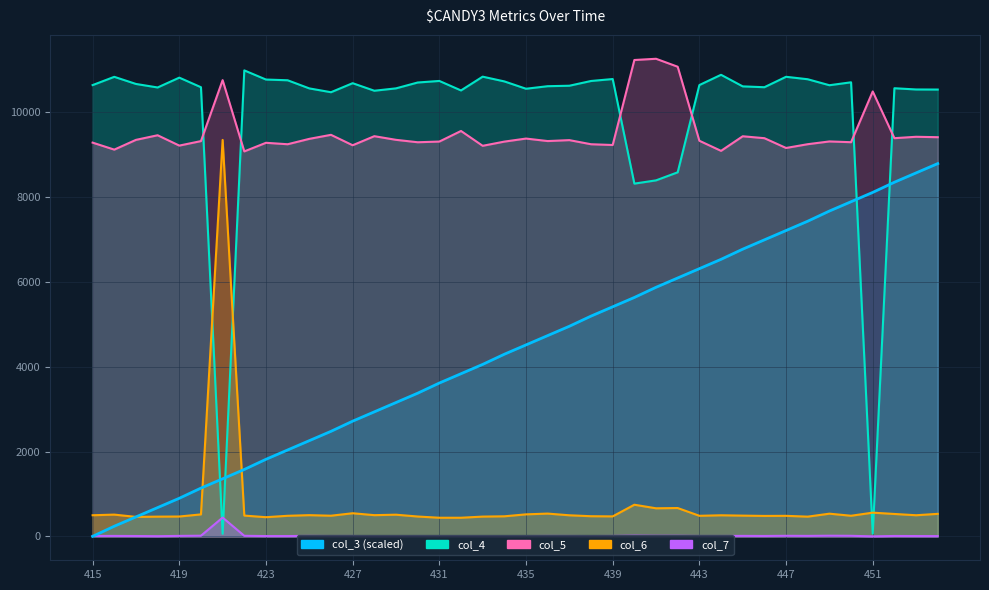

What is the maximum value shown in the chart?

11266.0